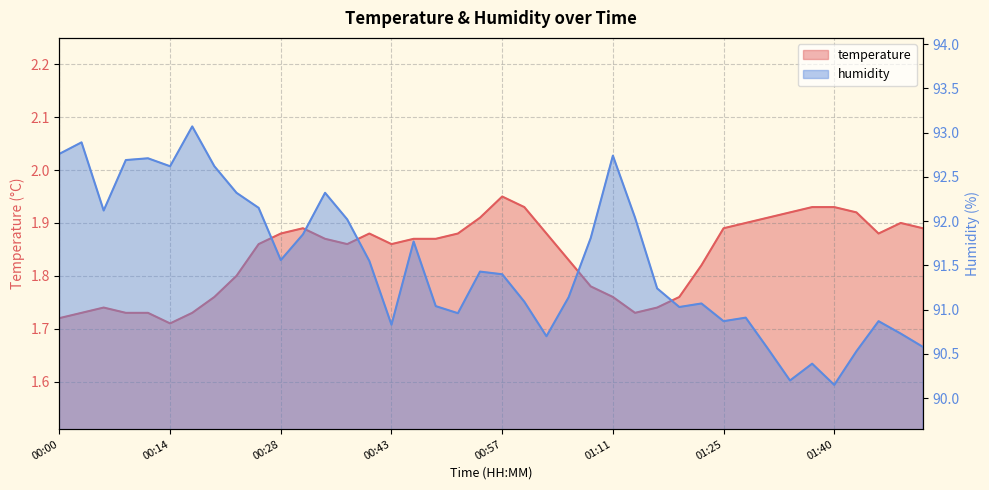

Reading right to left, extract all data points from this chart.

temperature: 01:51=1.9	01:48=1.9	01:45=1.9	01:42=1.9	01:40=1.9	01:37=1.9	01:34=1.9	01:31=1.9	01:28=1.9	01:25=1.9	01:22=1.8	01:20=1.8	01:17=1.7	01:14=1.7	01:11=1.8	01:08=1.8	01:05=1.8	01:02=1.9	01:00=1.9	00:57=1.9	00:54=1.9	00:51=1.9	00:48=1.9	00:45=1.9	00:43=1.9	00:40=1.9	00:37=1.9	00:34=1.9	00:31=1.9	00:28=1.9	00:25=1.9	00:23=1.8	00:20=1.8	00:17=1.7	00:14=1.7	00:11=1.7	00:08=1.7	00:06=1.7	00:03=1.7	00:00=1.7
humidity: 01:51=90.6	01:48=90.7	01:45=90.9	01:42=90.5	01:40=90.2	01:37=90.4	01:34=90.2	01:31=90.6	01:28=90.9	01:25=90.9	01:22=91.1	01:20=91.0	01:17=91.2	01:14=92.0	01:11=92.7	01:08=91.8	01:05=91.1	01:02=90.7	01:00=91.1	00:57=91.4	00:54=91.4	00:51=91.0	00:48=91.0	00:45=91.8	00:43=90.8	00:40=91.5	00:37=92.0	00:34=92.3	00:31=91.8	00:28=91.6	00:25=92.2	00:23=92.3	00:20=92.6	00:17=93.1	00:14=92.6	00:11=92.7	00:08=92.7	00:06=92.1	00:03=92.9	00:00=92.8